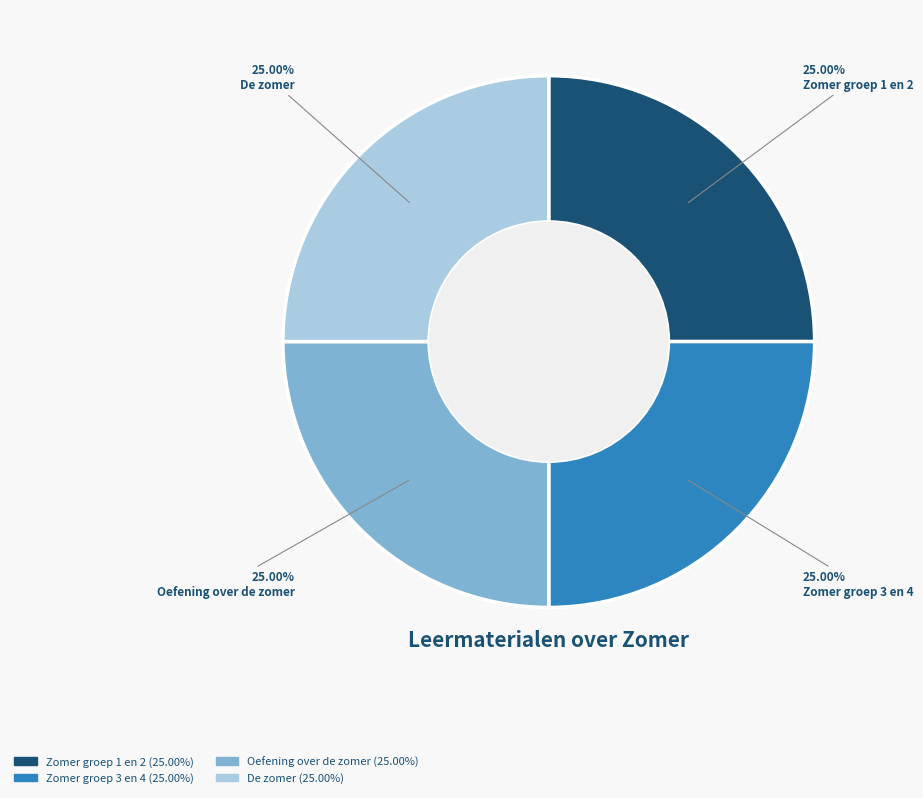

Count the number of slices in the pie.

4